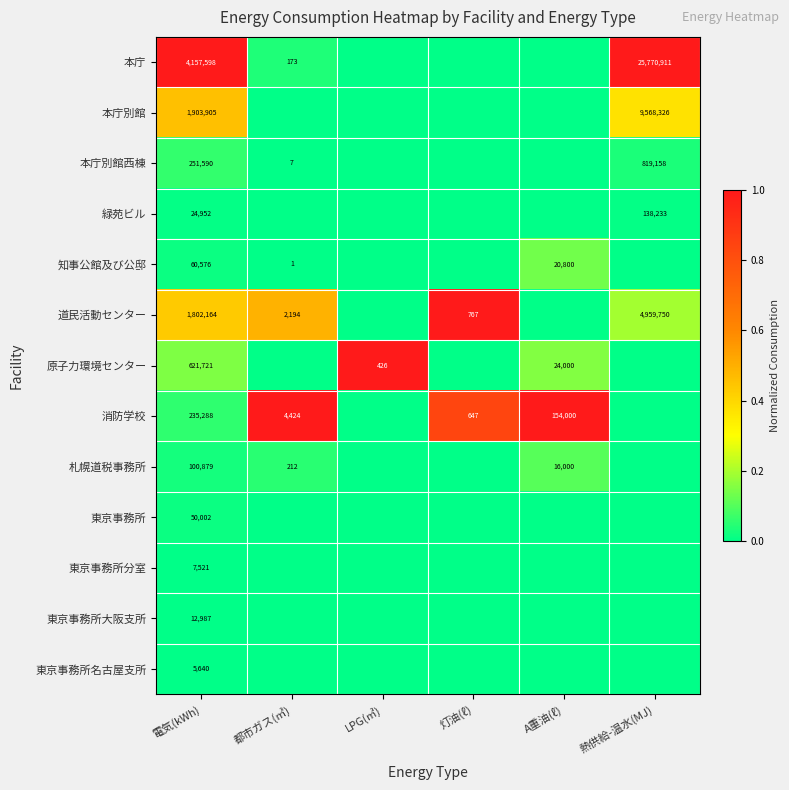

Which series changed the most between 灯油(ℓ) and 熱供給-温水(MJ)?

本庁